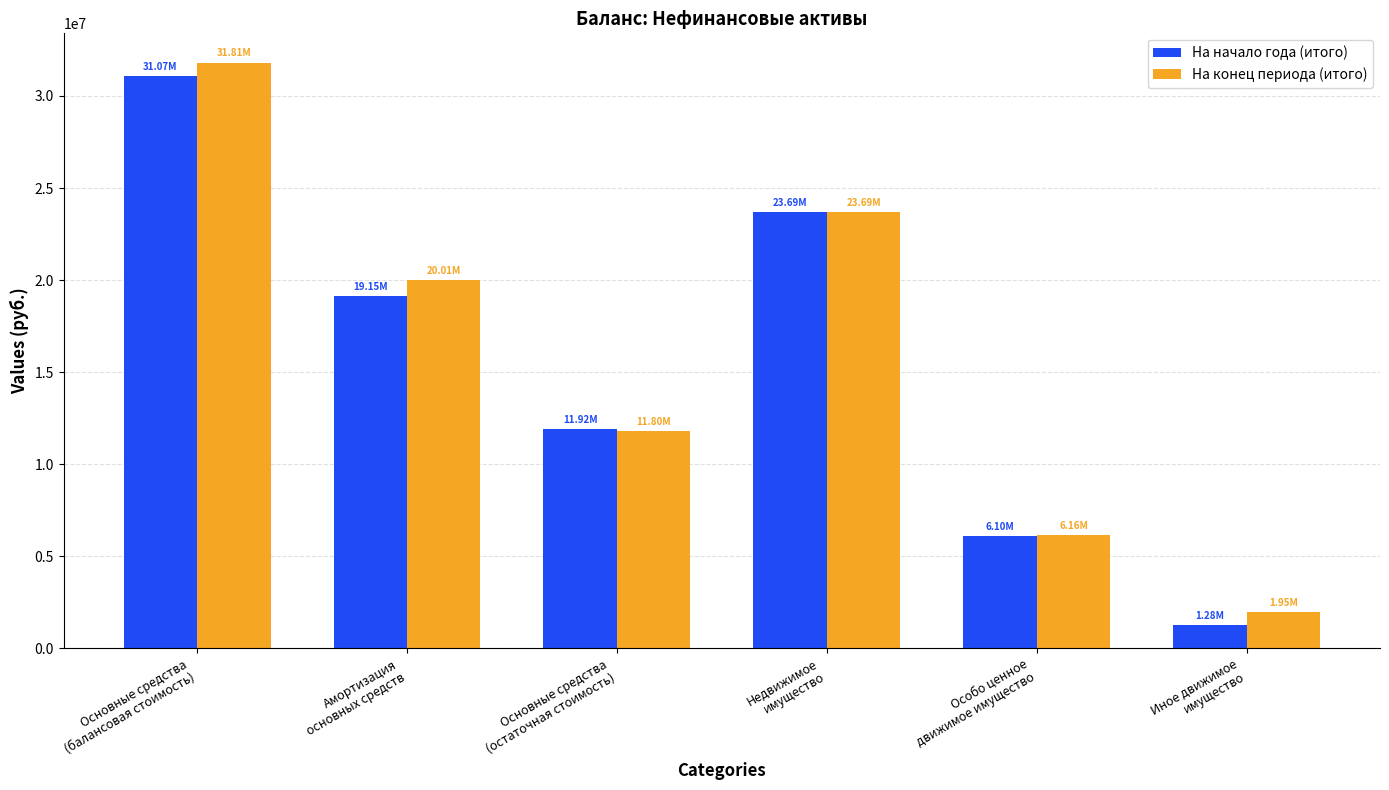

At which category is the sum across all series the highest?

Основные средства
(балансовая стоимость)